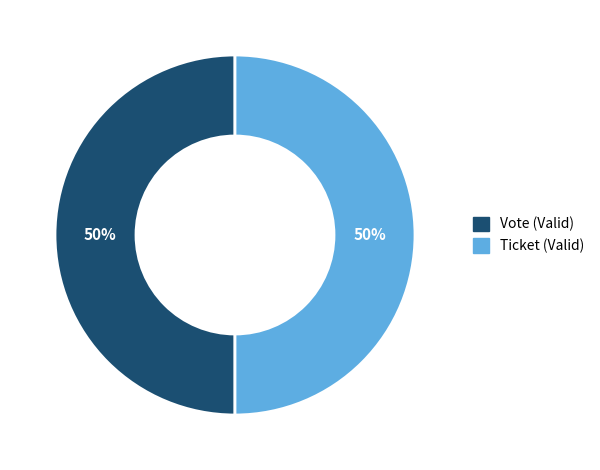

To the nearest percent, what percentage of the pie is Vote?

50%